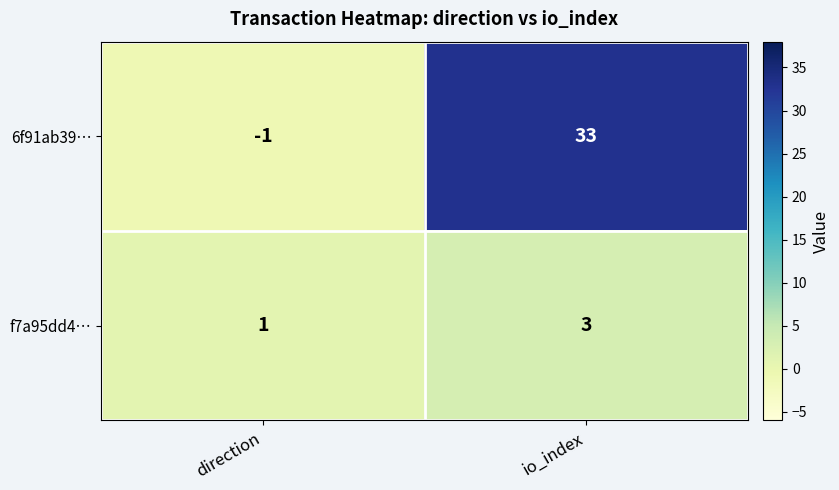

At which label is f7a95dd4… closest to 2?

direction